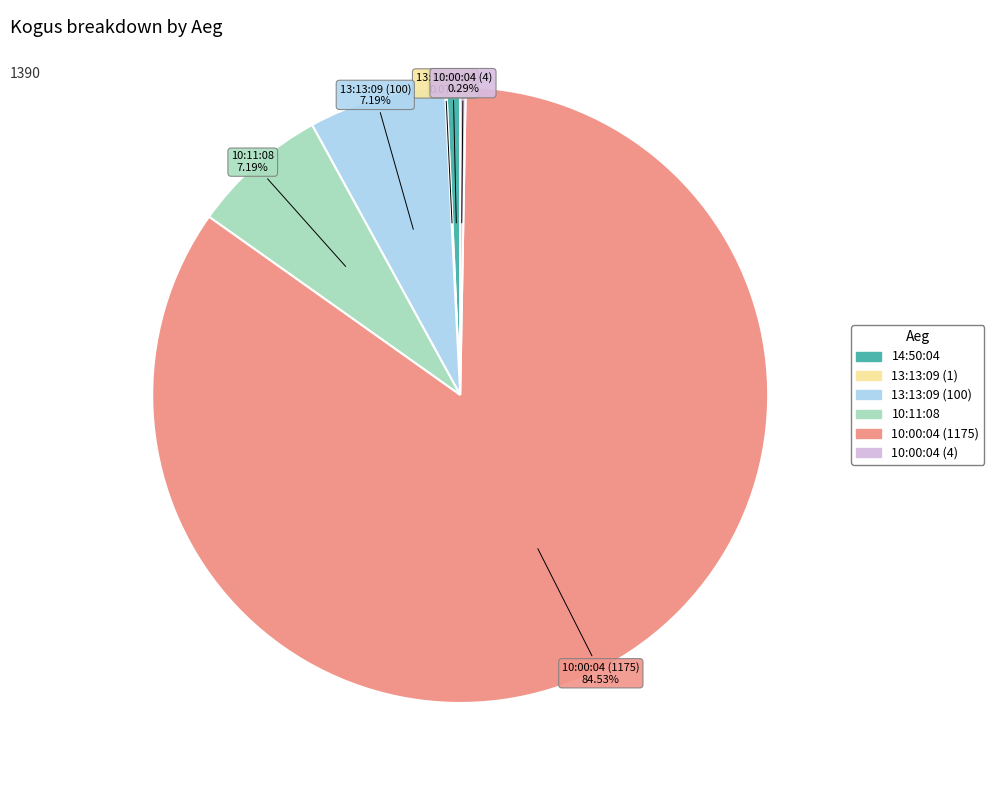

Which slice is the largest?

10:00:04 (1175)